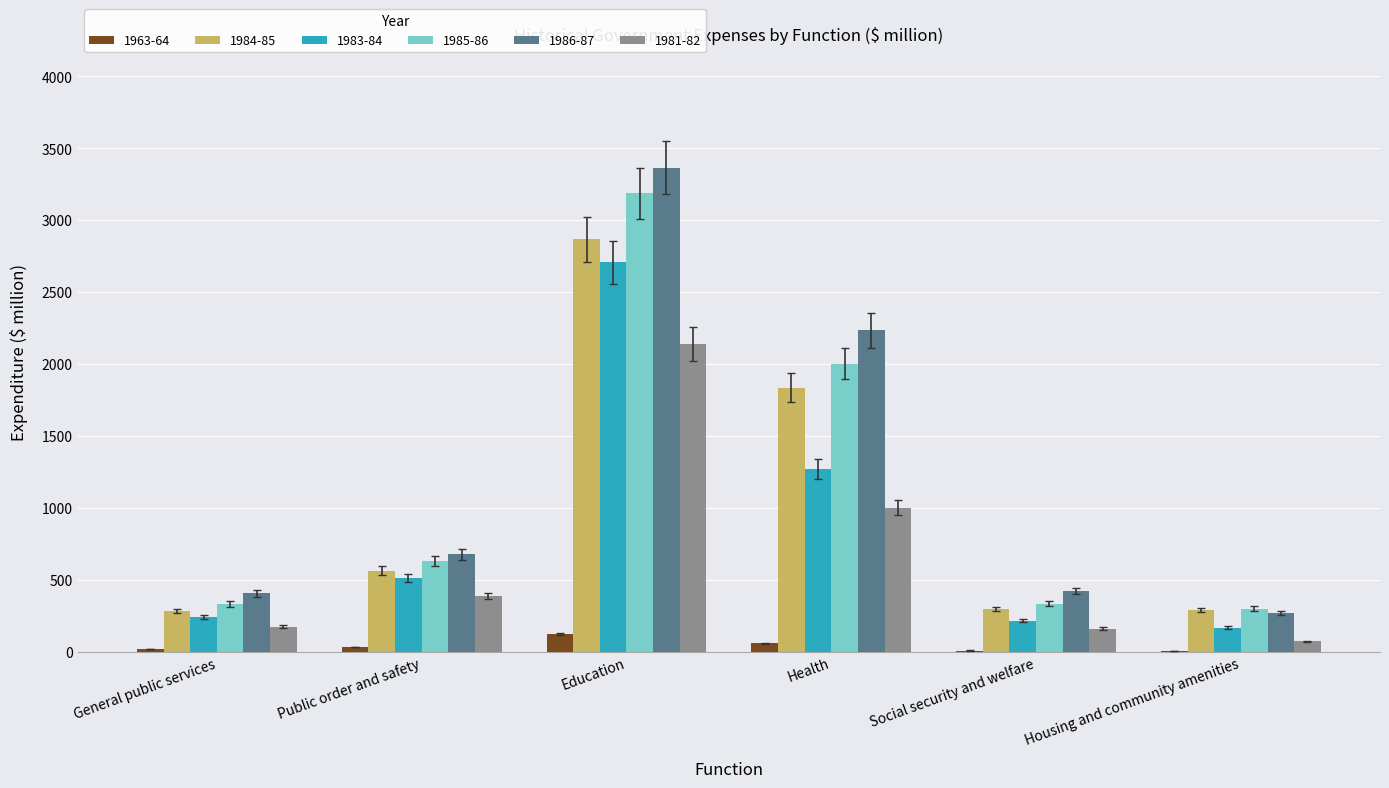

What is the greatest value displayed?

3366.0